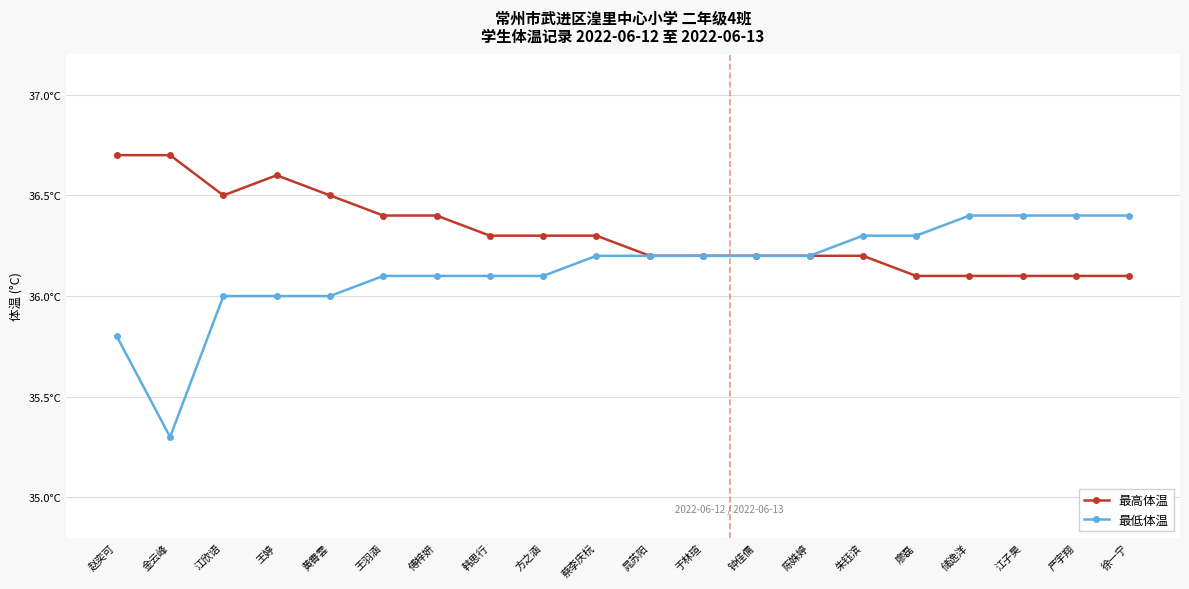

What is the spread (max minus min) of values at 蔡李庆杬?

0.1